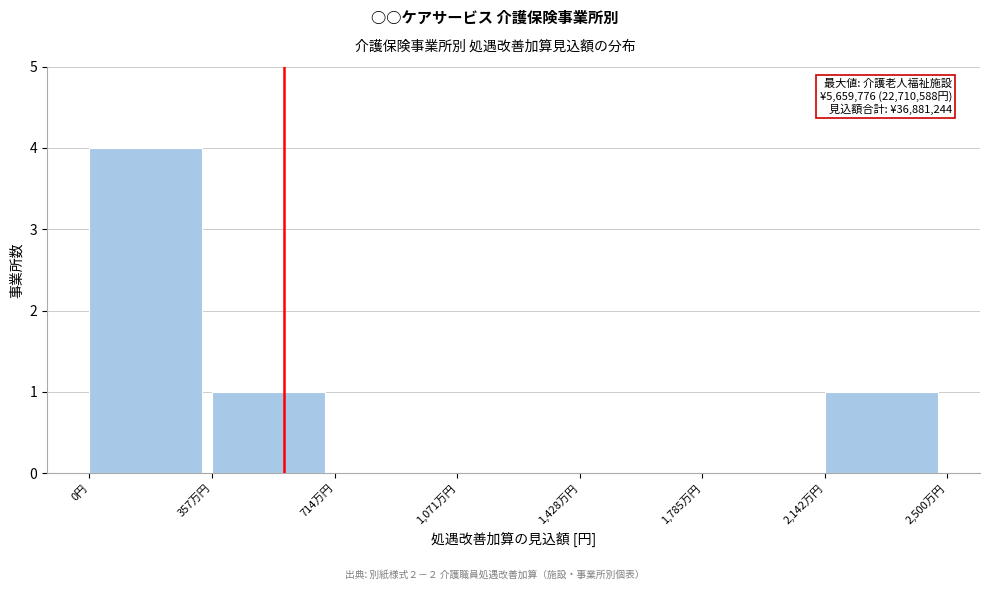

Reading left to right, extract all data points from this chart.

0円=4	357万円=1	714万円=0	1,071万円=0	1,428万円=0	1,785万円=0	2,142万円=1